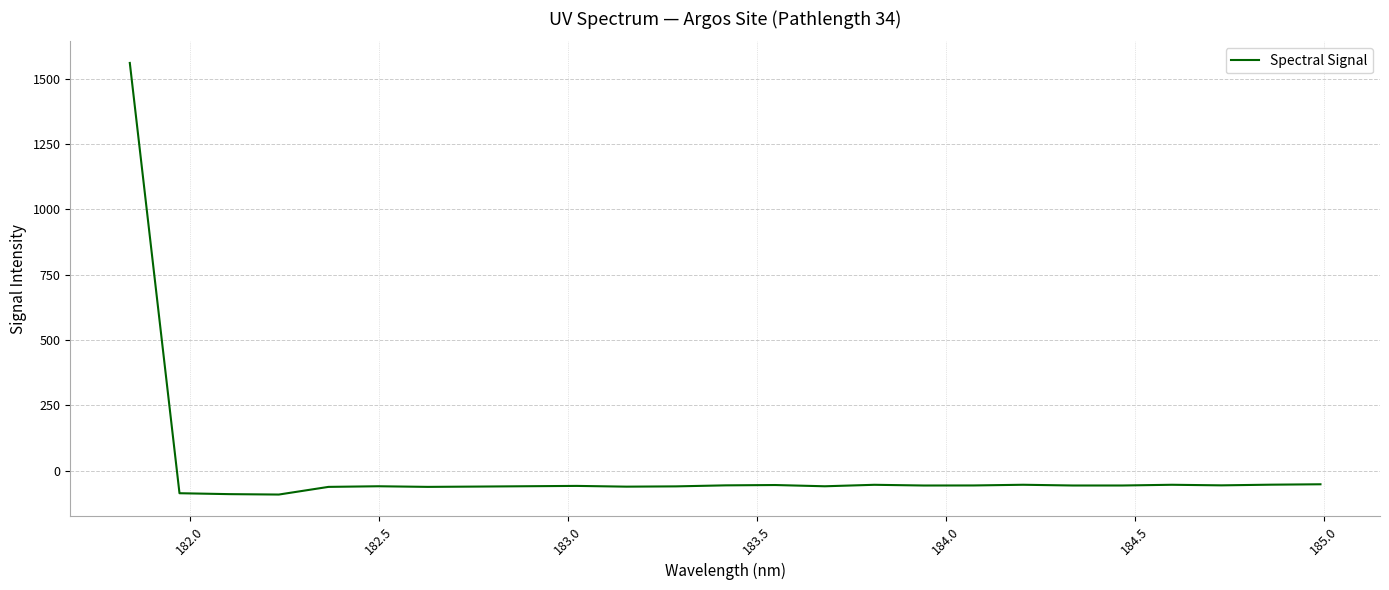

What is the smallest value displayed?

-91.3